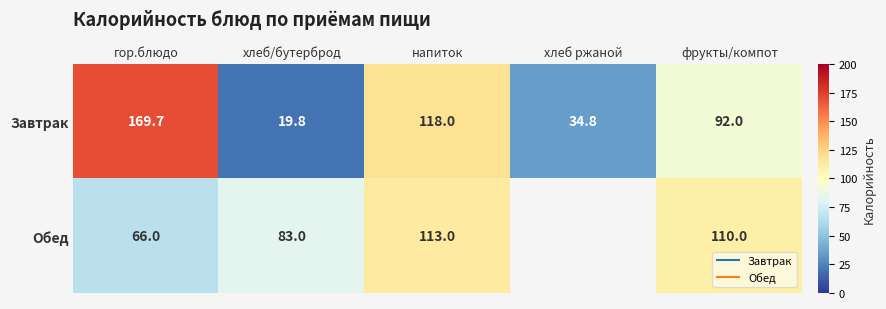

How many data points in Обед are less than 83?

2